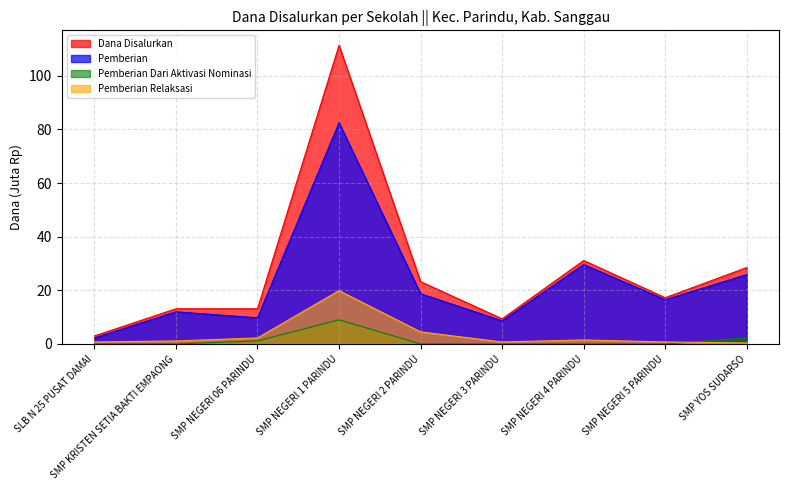

True or false: Pemberian Dari Aktivasi Nominasi has more than 1 interior local peaks.

False